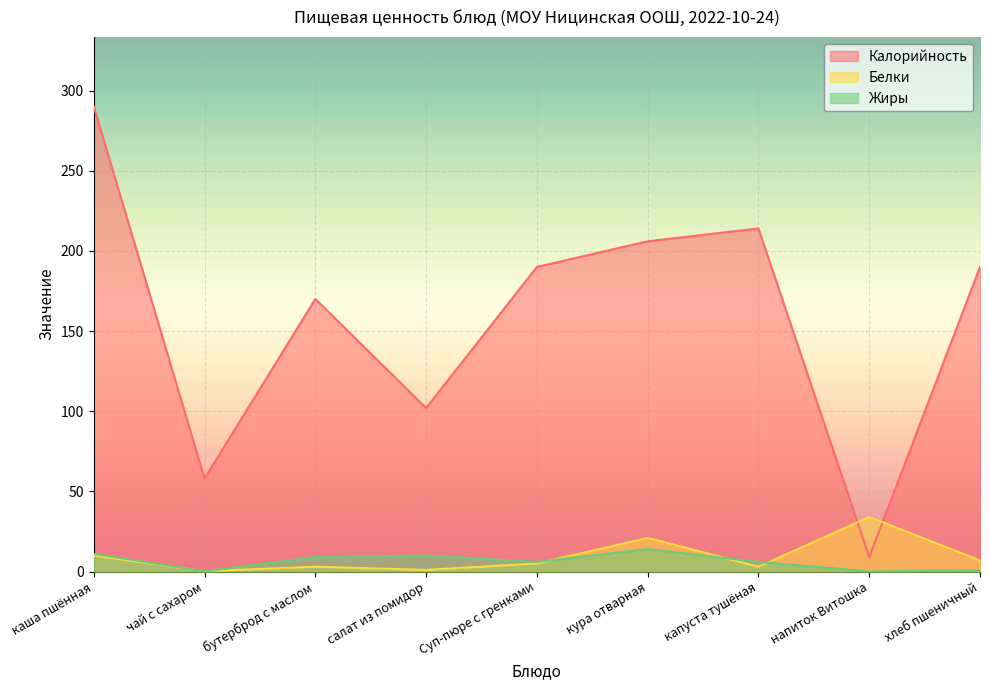

Is it true that Жиры equals 3.0 at бутерброд с маслом?

False